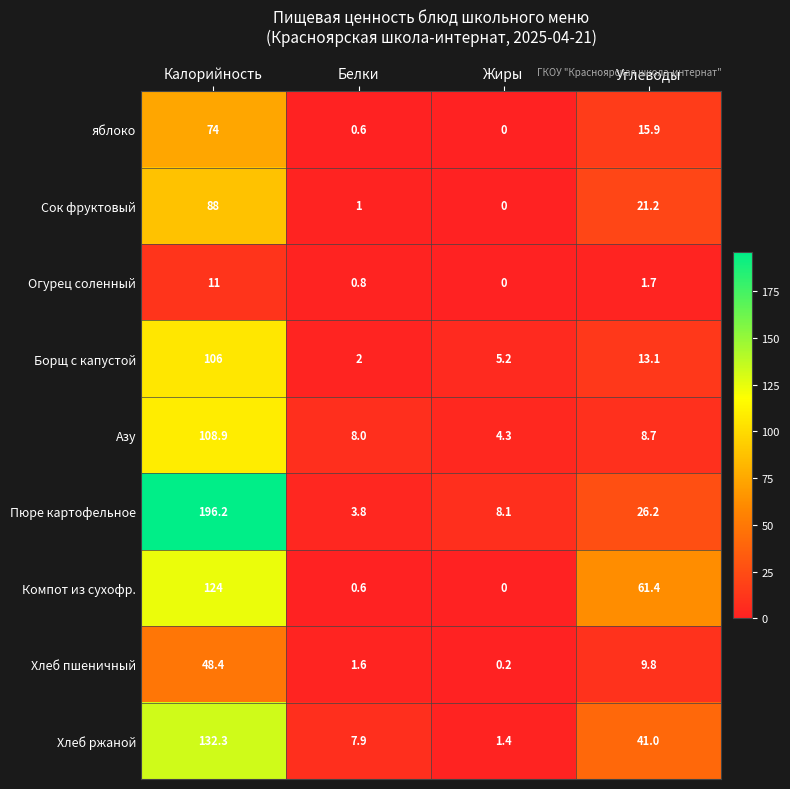

What is the total value across all series at Углеводы?

199.0